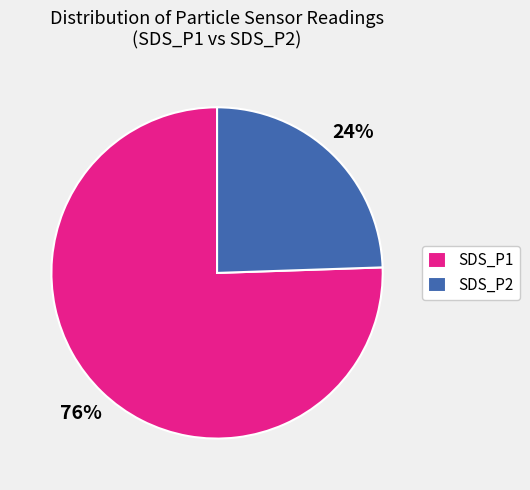

Is there any slice that represents more than half of the pie?

Yes